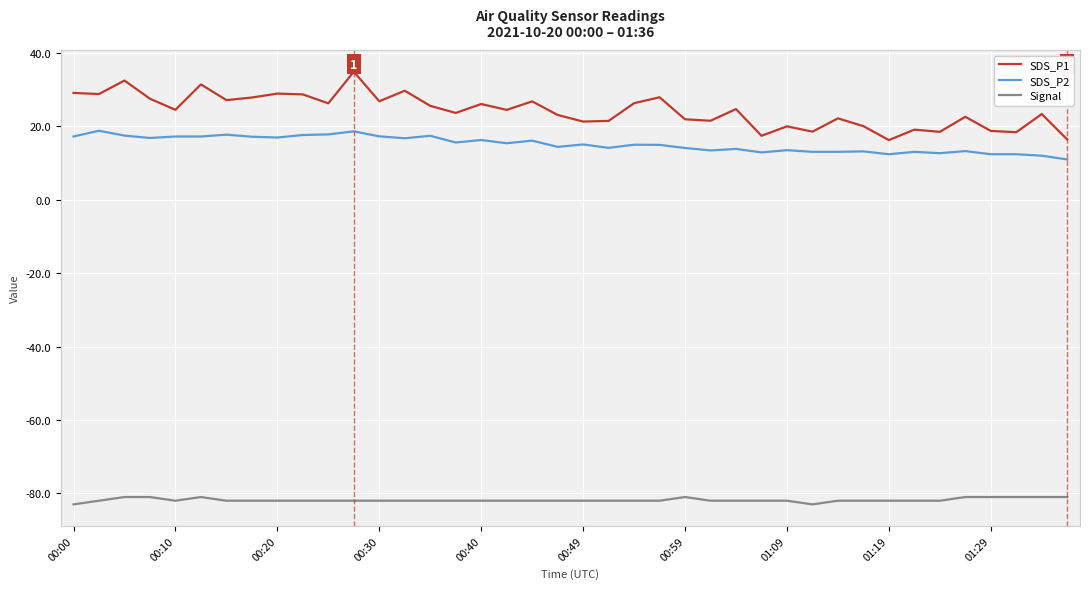

Which series has the largest total across all categories?

SDS_P1